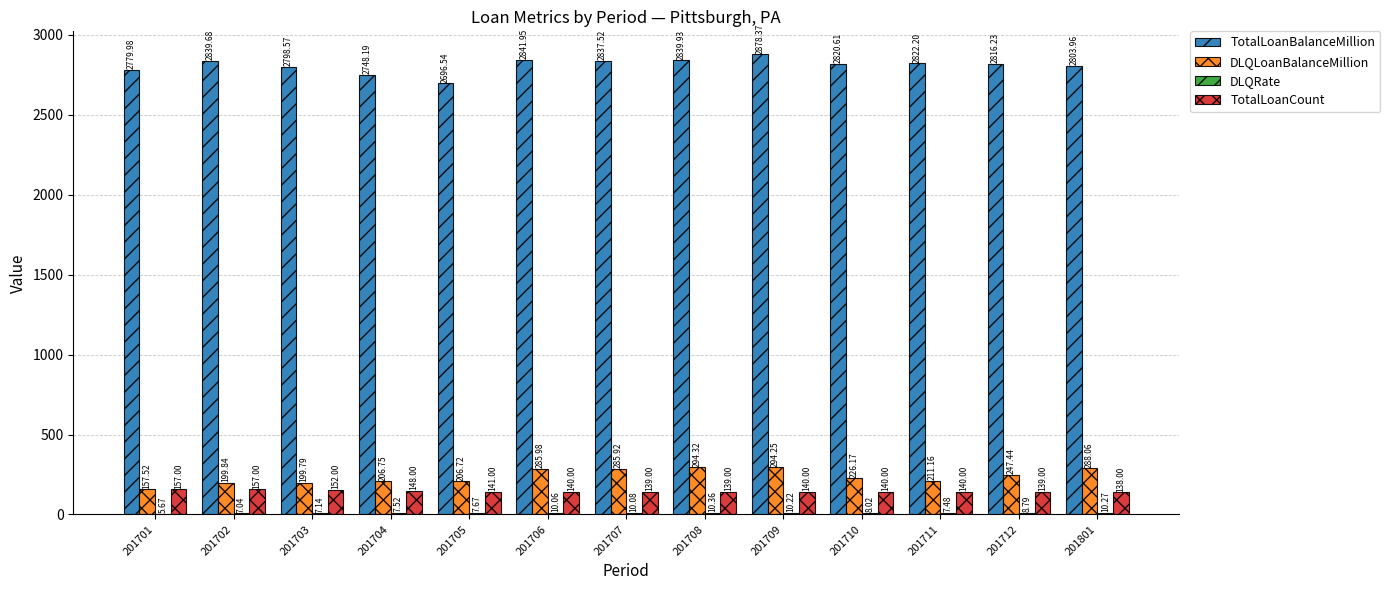

What is the sum of the TotalLoanCount values at 201801 and 201701?

295.0